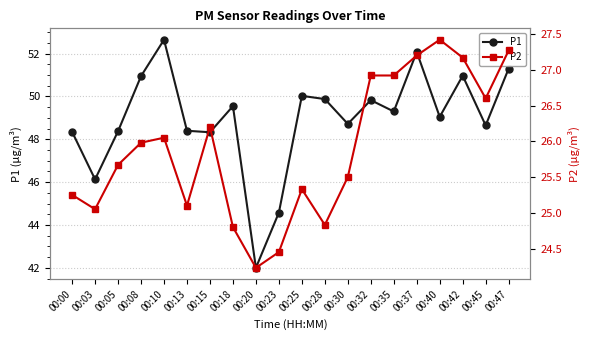

What is the sum of all P2 values?

517.9